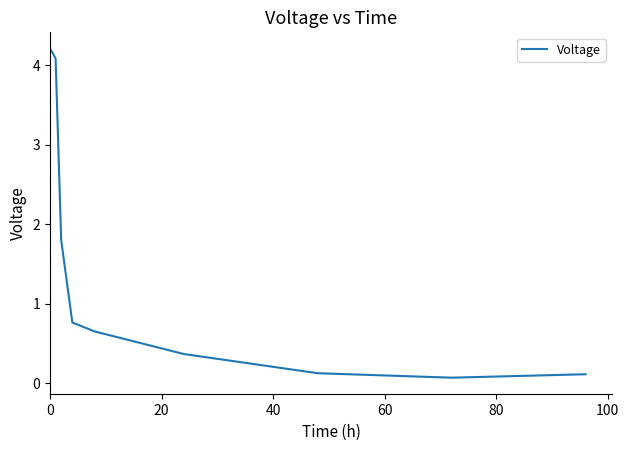

What is the maximum value shown in the chart?

4.2